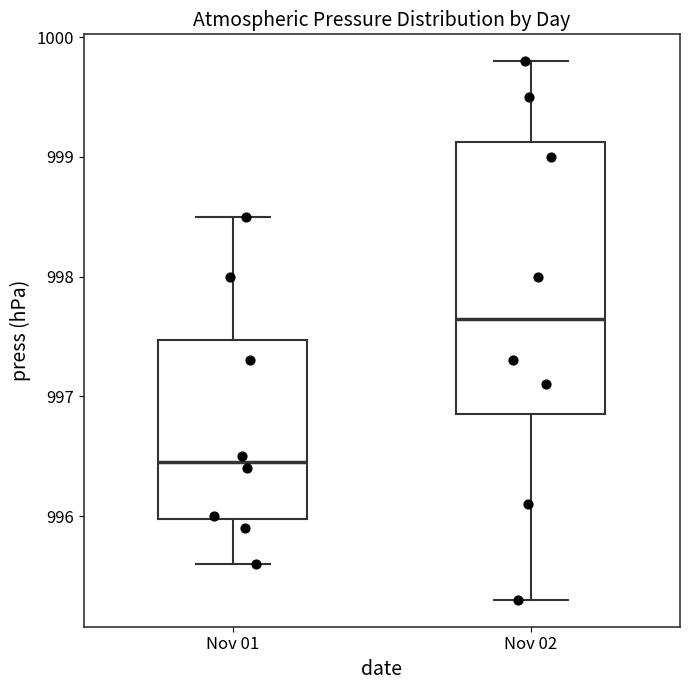

Which box has the highest median line?

Nov 02